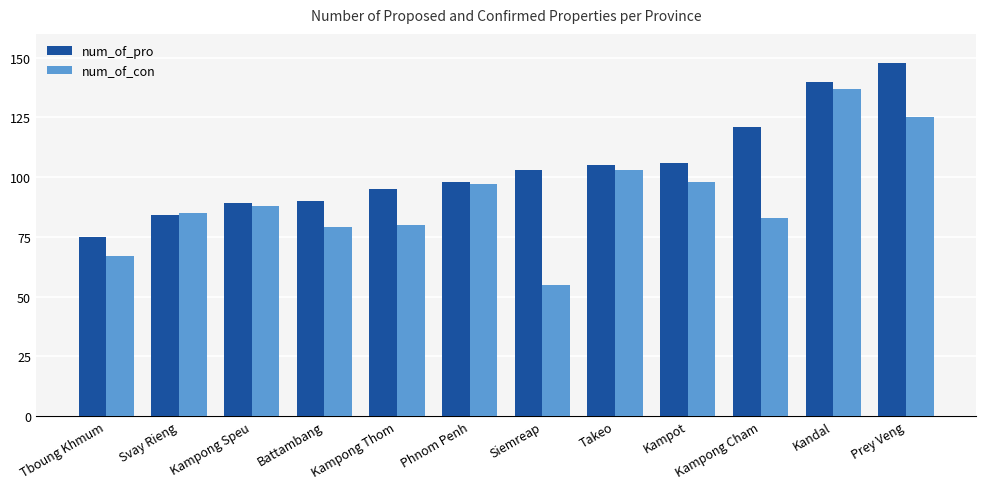

What are all the series names shown in the legend?

num_of_pro, num_of_con